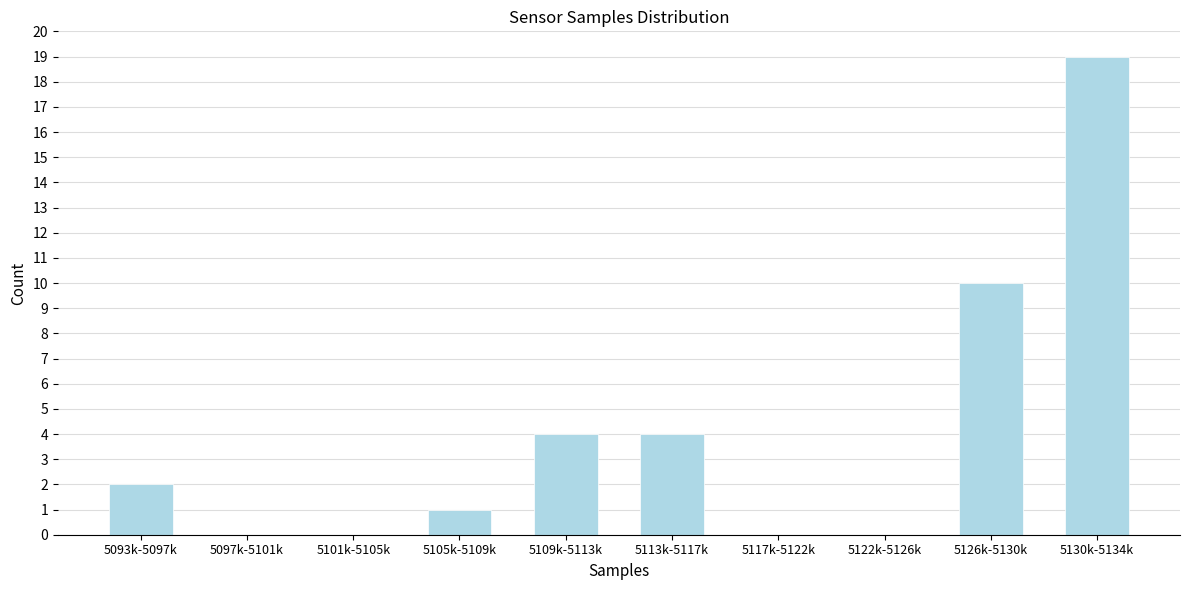

Reading left to right, extract all data points from this chart.

5093k-5097k=2	5097k-5101k=0	5101k-5105k=0	5105k-5109k=1	5109k-5113k=4	5113k-5117k=4	5117k-5122k=0	5122k-5126k=0	5126k-5130k=10	5130k-5134k=19